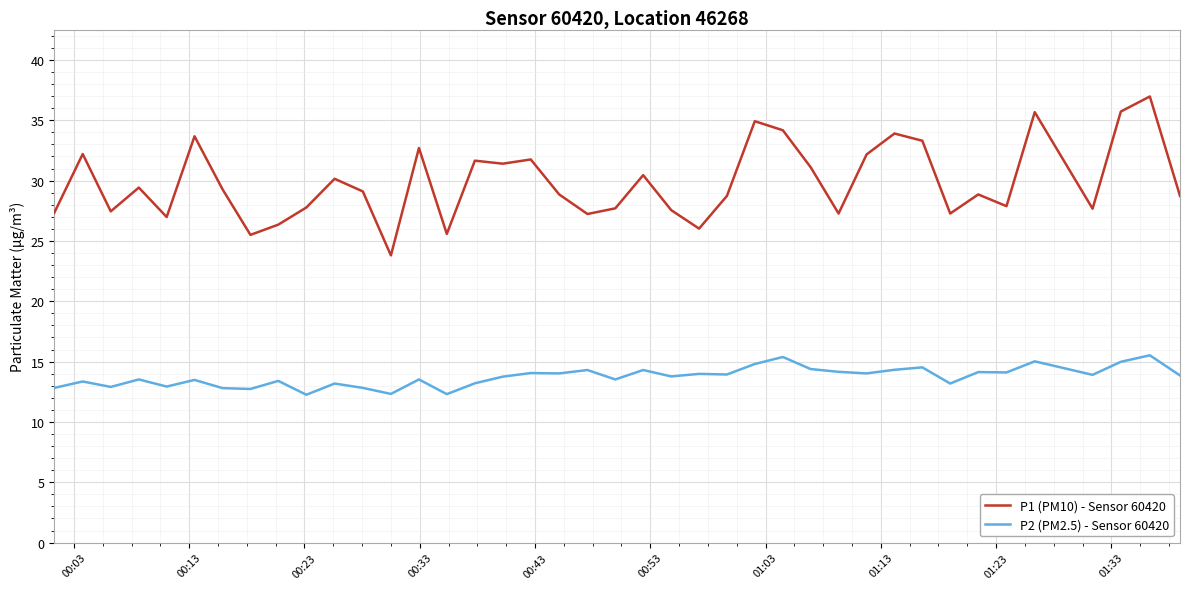

Which series has the largest total across all categories?

P1 (PM10) - Sensor 60420